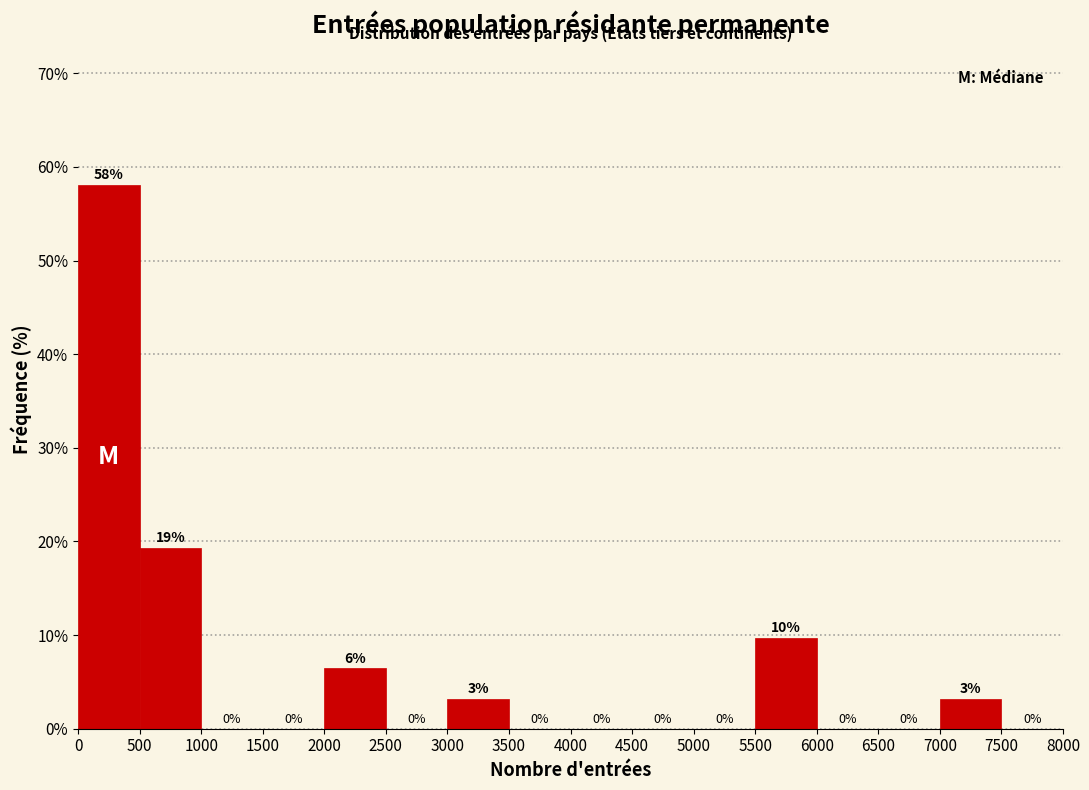

Which range on the x-axis has the tallest bar?

0 to 500